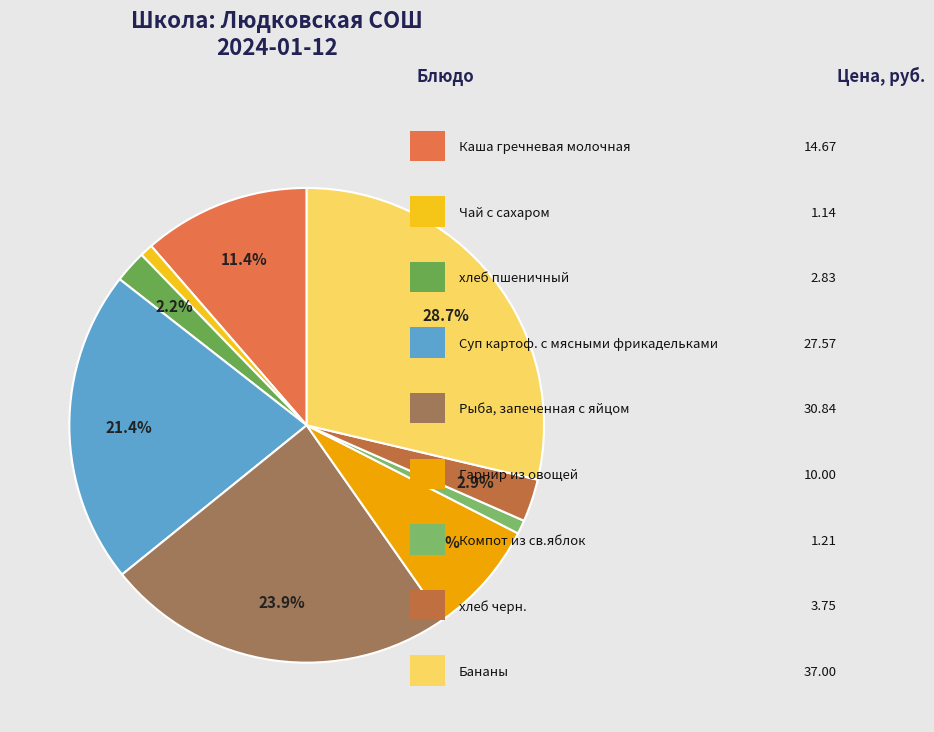

What is the smallest slice in the pie chart?

Чай с сахаром